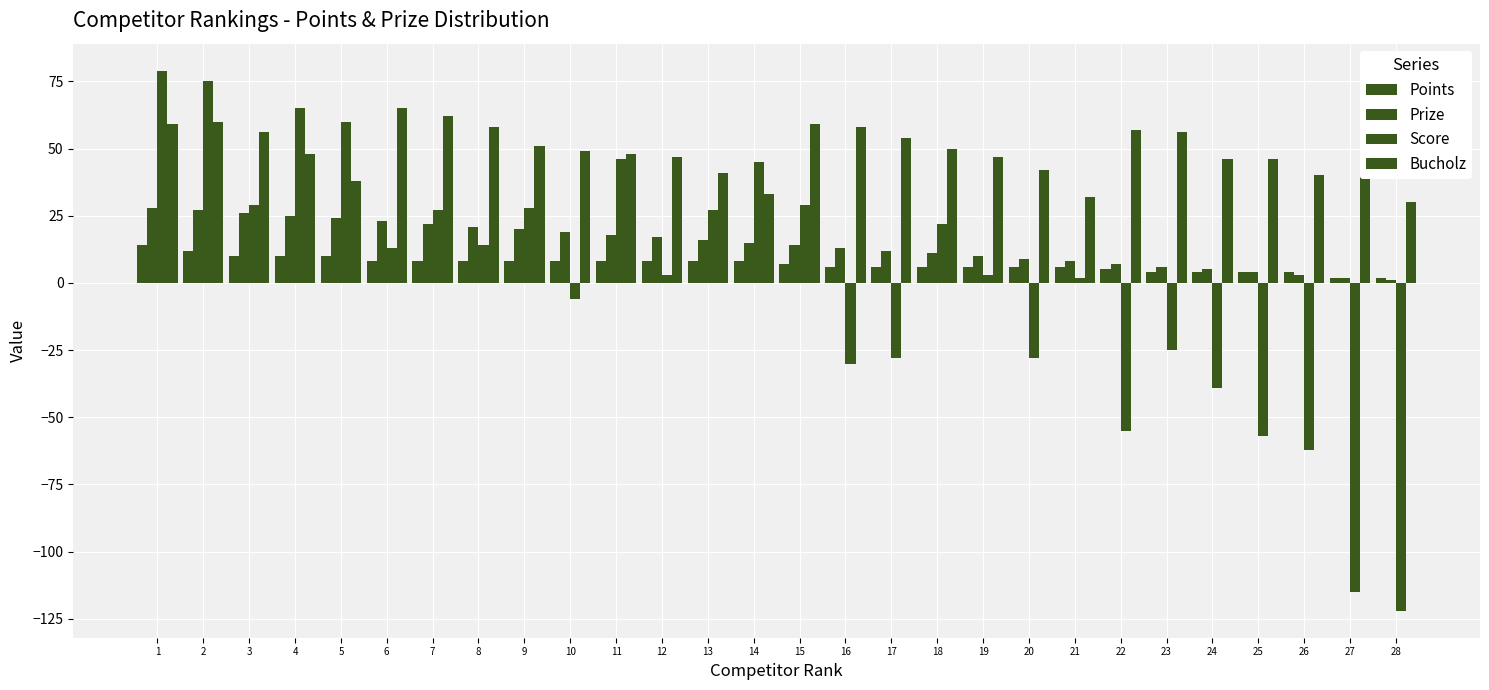

Does the chart contain any negative values?

Yes